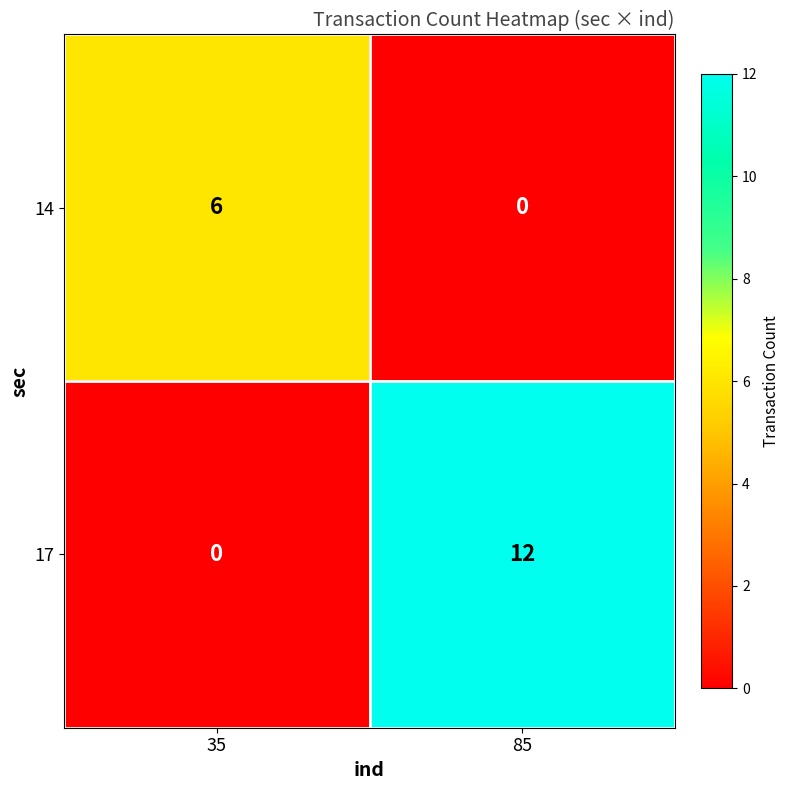

The value of 14 at 35 is 6. True or false?

True